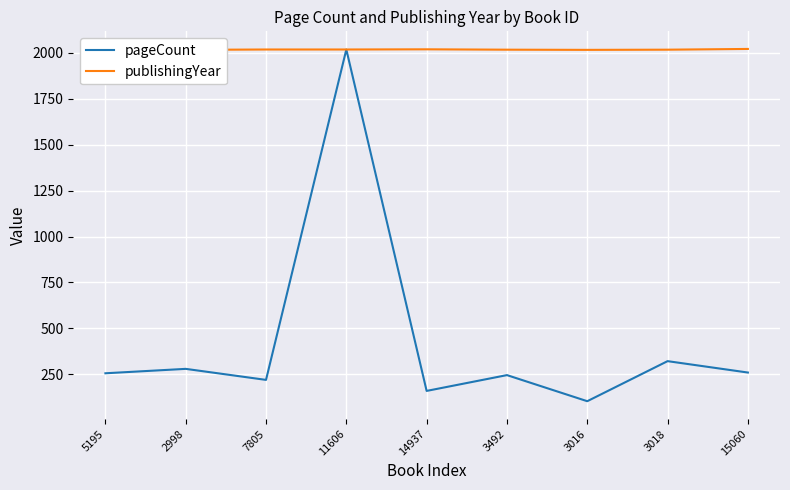

True or false: pageCount has more than 2 interior local peaks.

True